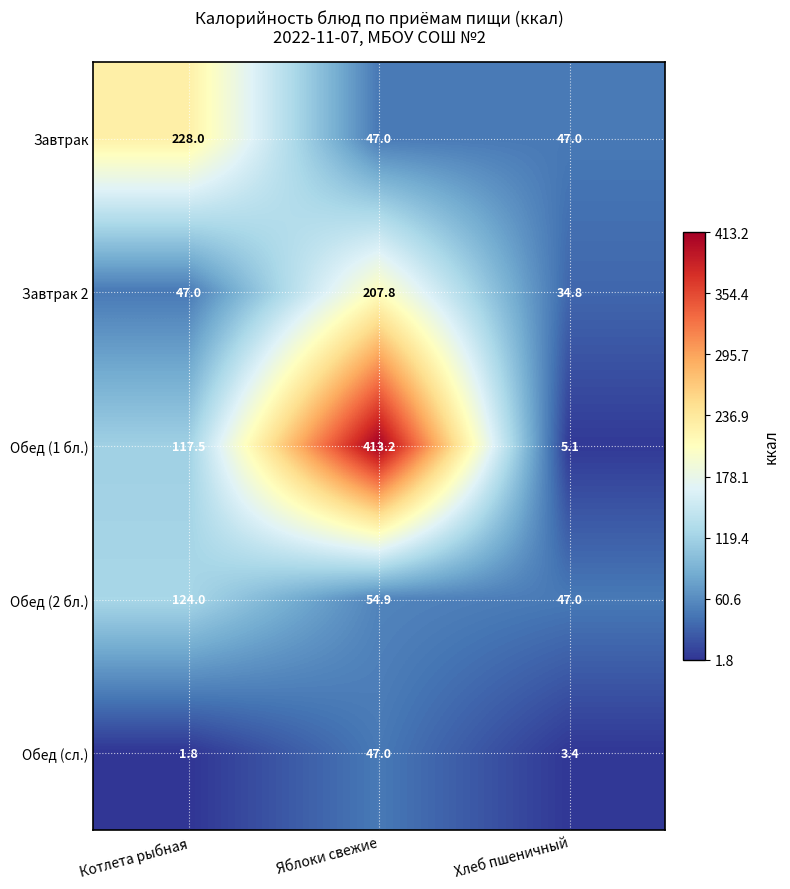

What value does the Обед (1 бл.) series have at Яблоки свежие?

413.2